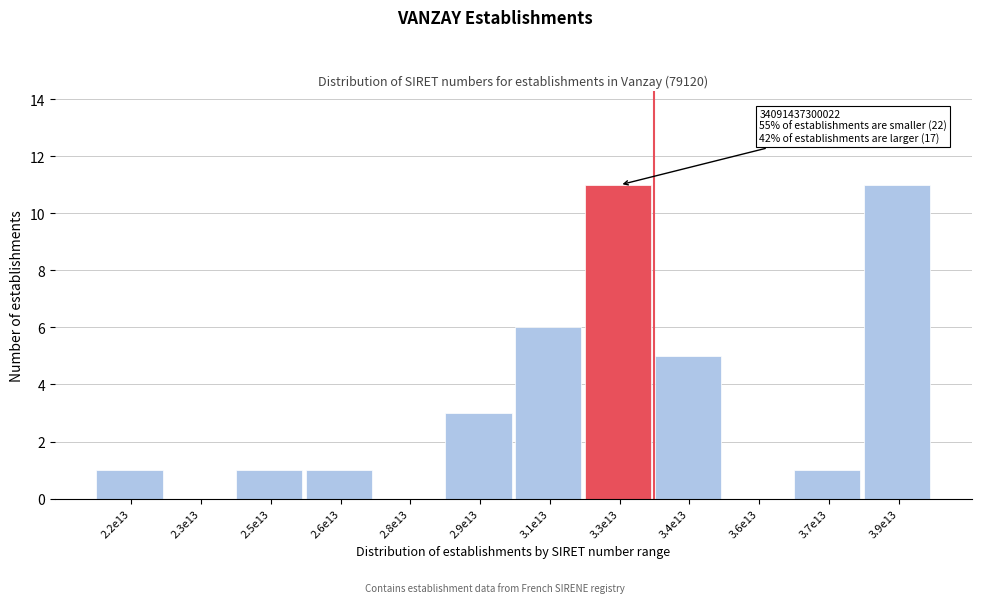

Reading left to right, extract all data points from this chart.

2.2e13=1	2.3e13=0	2.5e13=1	2.6e13=1	2.8e13=0	2.9e13=3	3.1e13=6	3.3e13=11	3.4e13=5	3.6e13=0	3.7e13=1	3.9e13=11